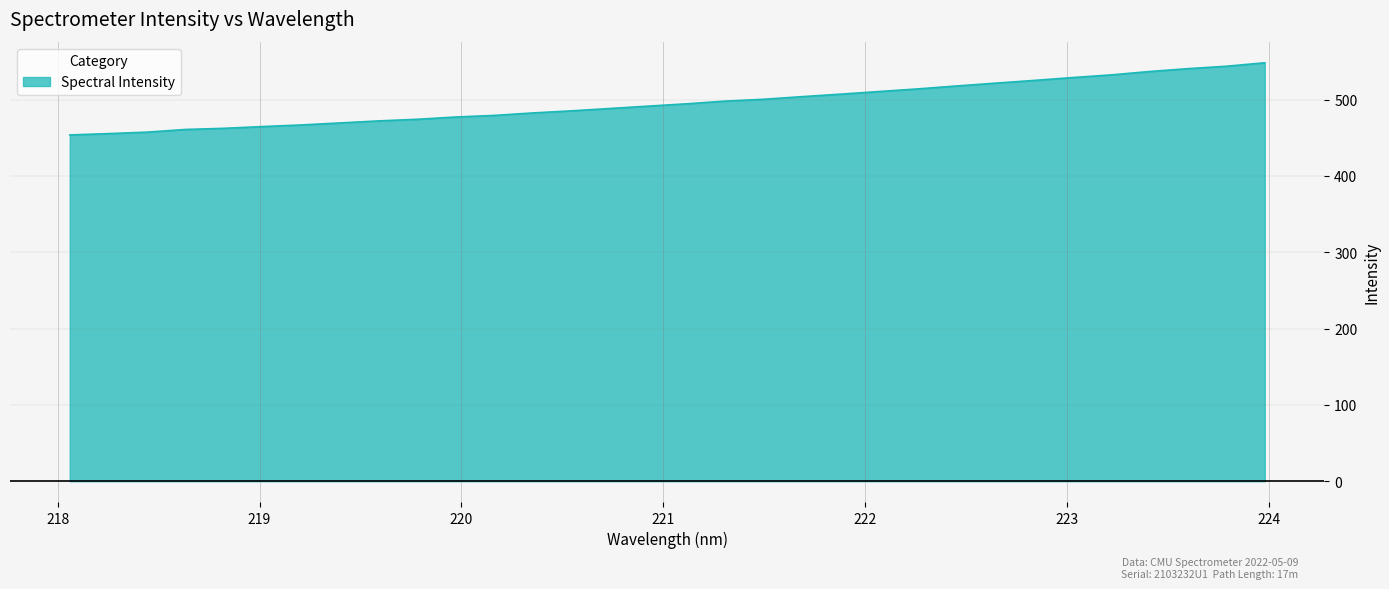

What is the greatest value displayed?

548.5